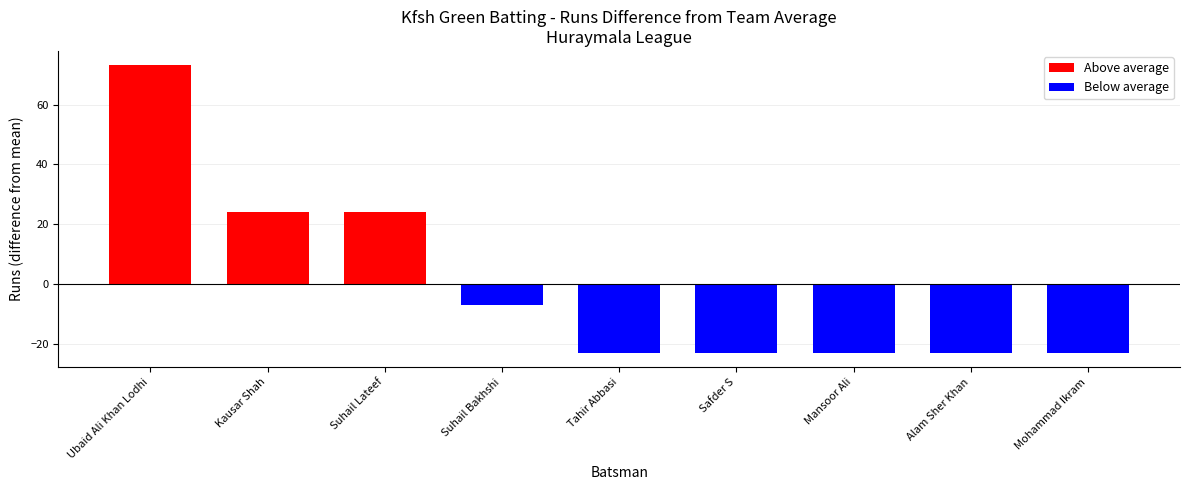

What is the label of the 4th bar from the right?

Safder S